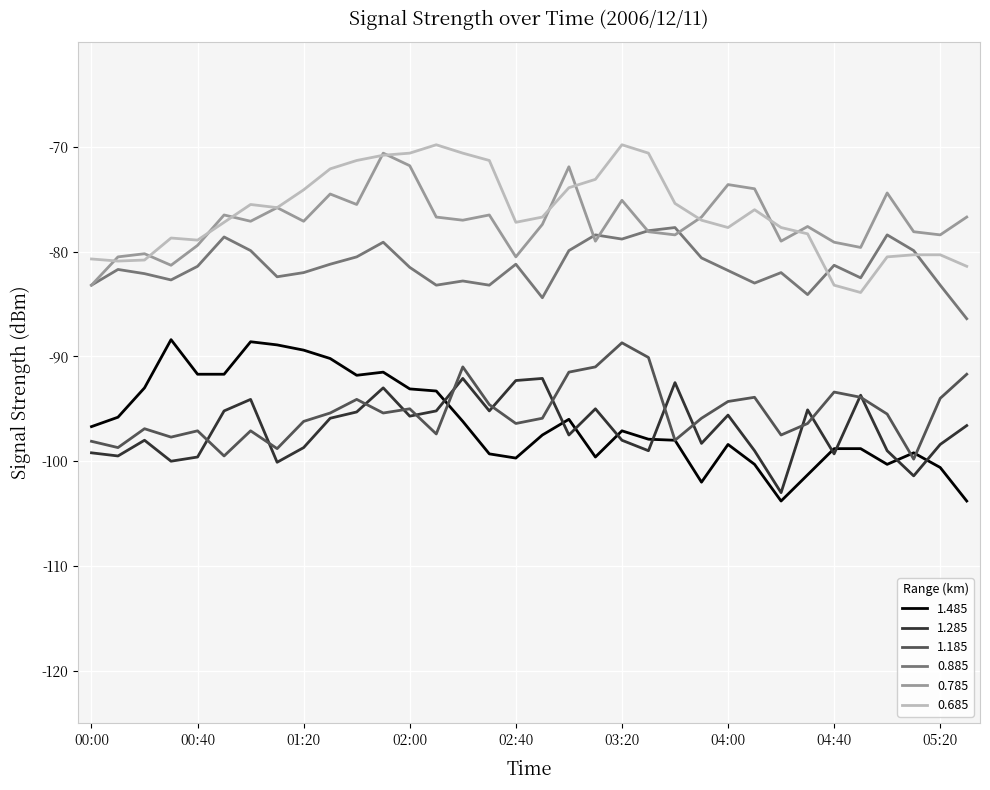

Which series has the largest range (max minus min)?

1.485